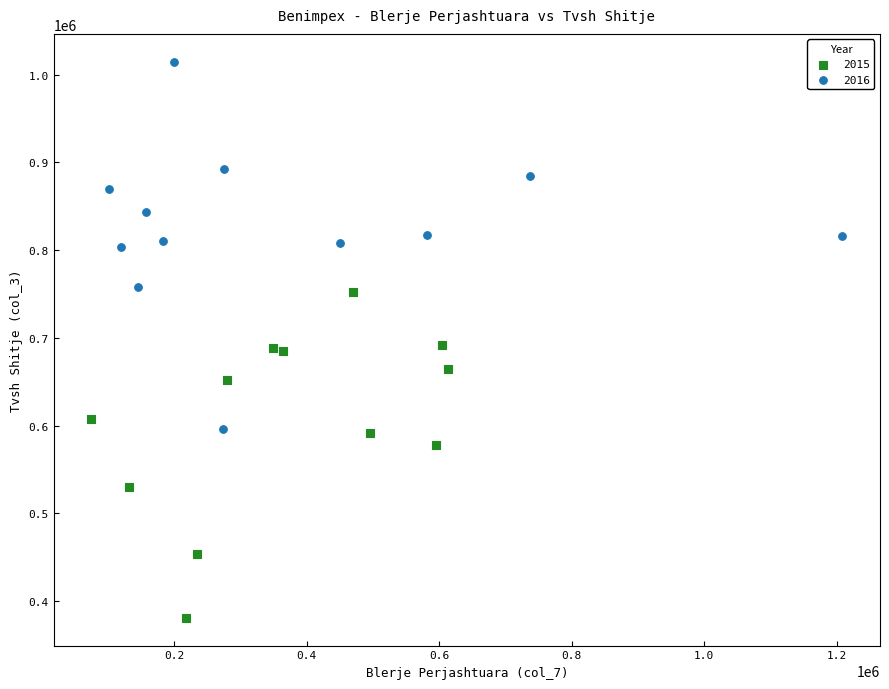

Which series has the largest Y range (max minus min)?

2016